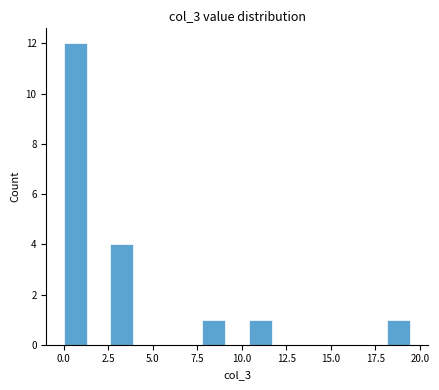

Read against the x-axis, roughly where is the centre of the tallest bar?

0.5